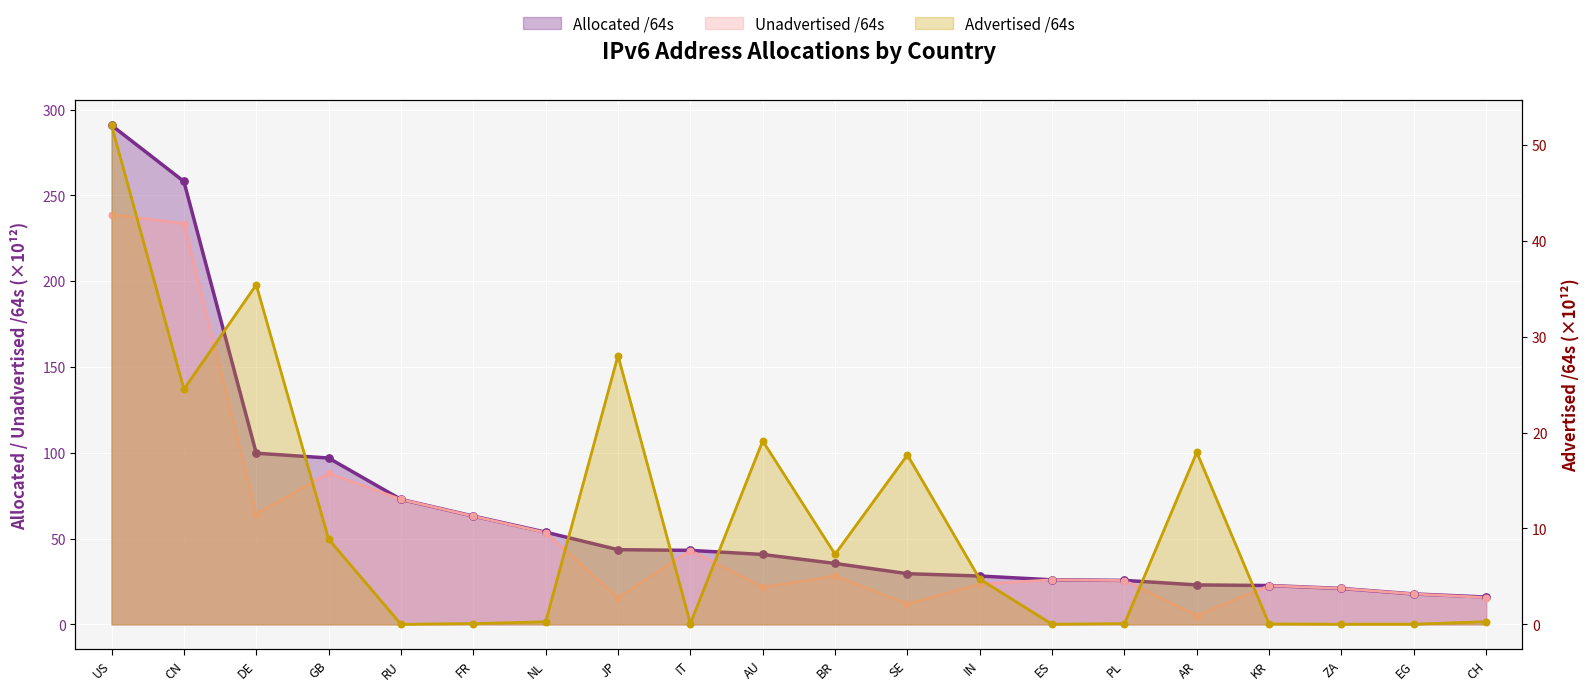

Is the value of Allocated /64s at IN greater than the value of Unadvertised /64s at GB?

No